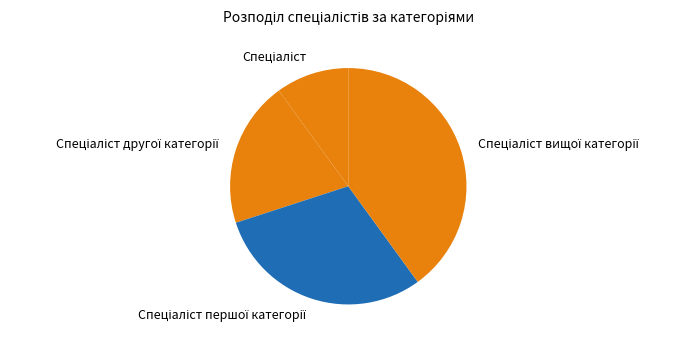

Is there a majority slice in this chart?

No